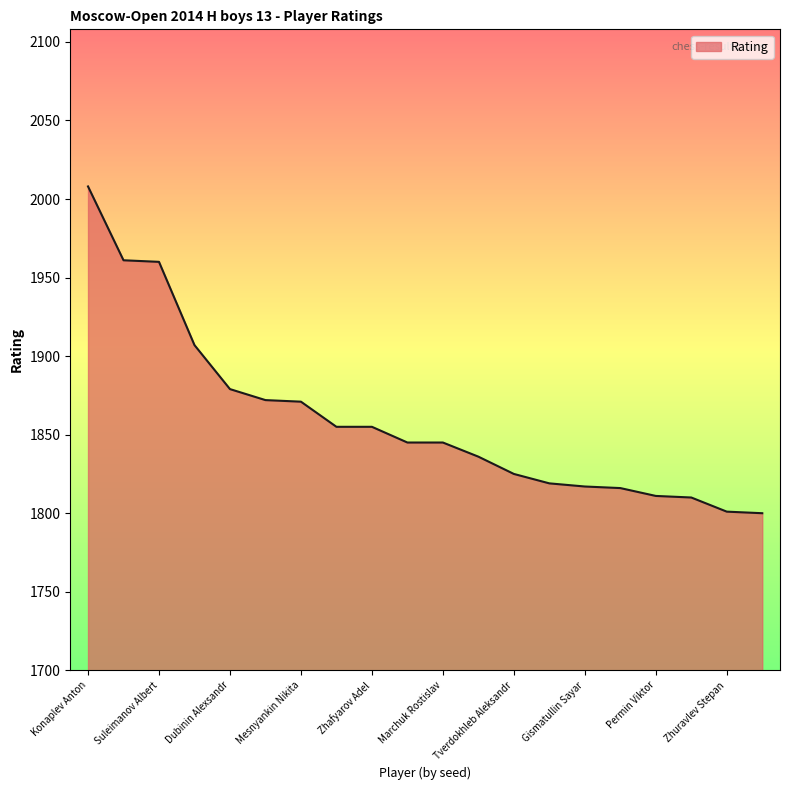

What is the difference between the maximum and minimum values?

208